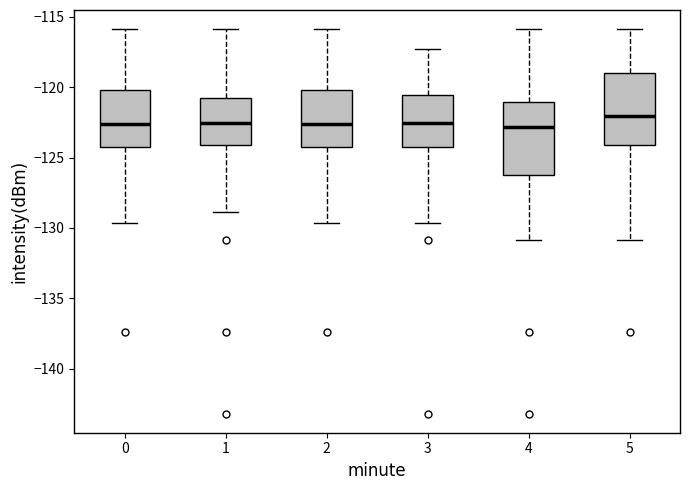

Reading left to right, read every box against the y-axis: the position of its median line, the range the box covers, and the ends of its whiskers. The values are not printed on the chart, so give them approximately, as read against the axis.

0: median -122.5, box -124.5 to -120.0, whiskers -129.5 to -116.0
1: median -122.5, box -124.0 to -121.0, whiskers -129.0 to -116.0
2: median -122.5, box -124.5 to -120.0, whiskers -129.5 to -116.0
3: median -122.5, box -124.5 to -120.5, whiskers -129.5 to -117.5
4: median -123.0, box -126.5 to -121.0, whiskers -131.0 to -116.0
5: median -122.0, box -124.0 to -119.0, whiskers -131.0 to -116.0